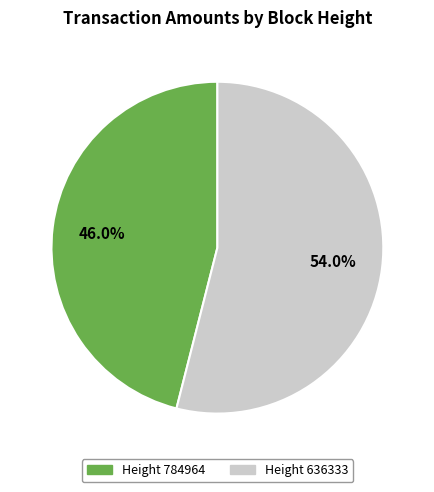

Between Height 784964 and Height 636333, which is larger?

Height 636333